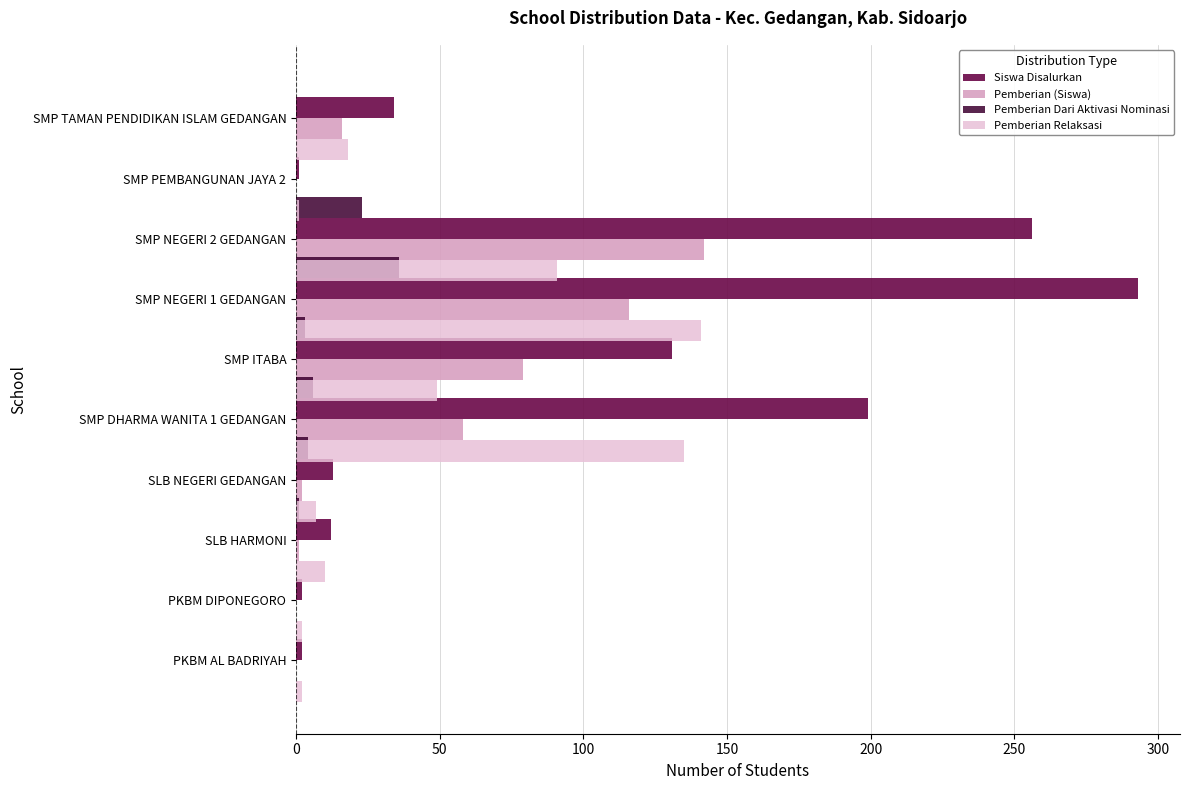

The value of Pemberian Relaksasi at SMP PEMBANGUNAN JAYA 2 is 29. True or false?

False